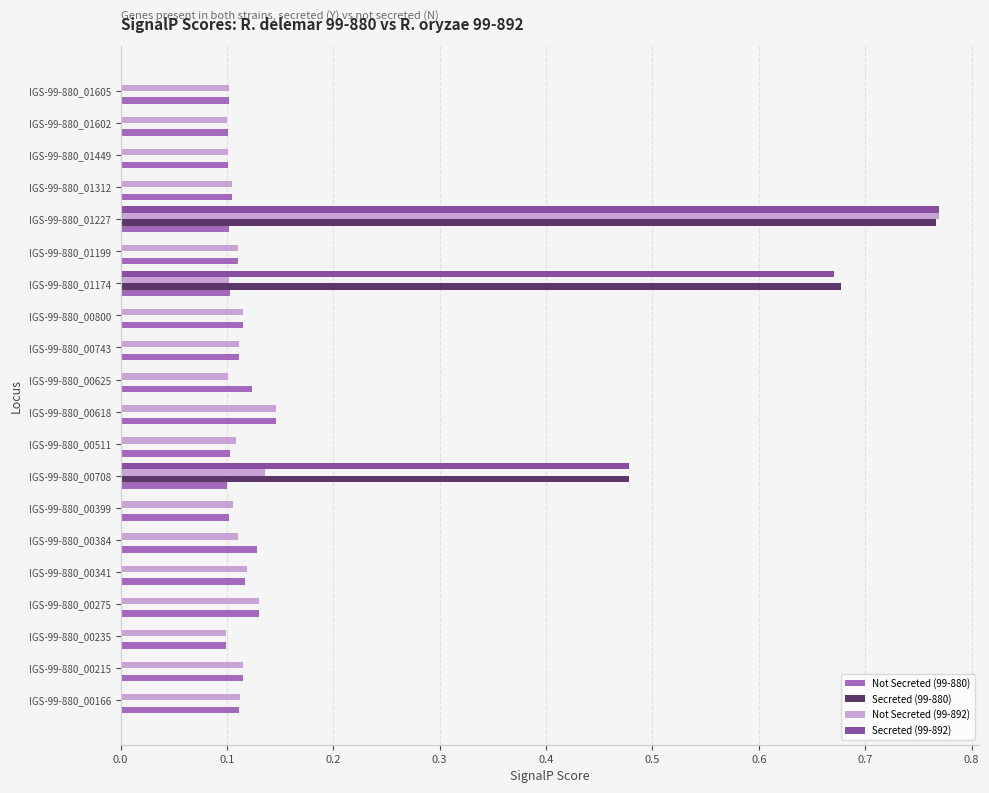

Is the value of Secreted (99-892) at IGS-99-880_00215 greater than the value of Not Secreted (99-892) at IGS-99-880_00800?

No